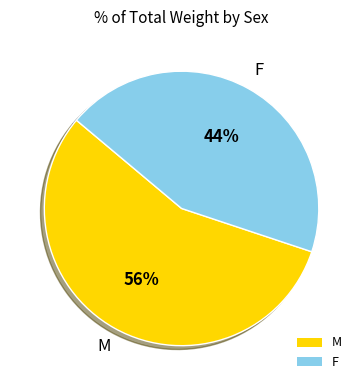

True or false: F accounts for 44% of the total.

True